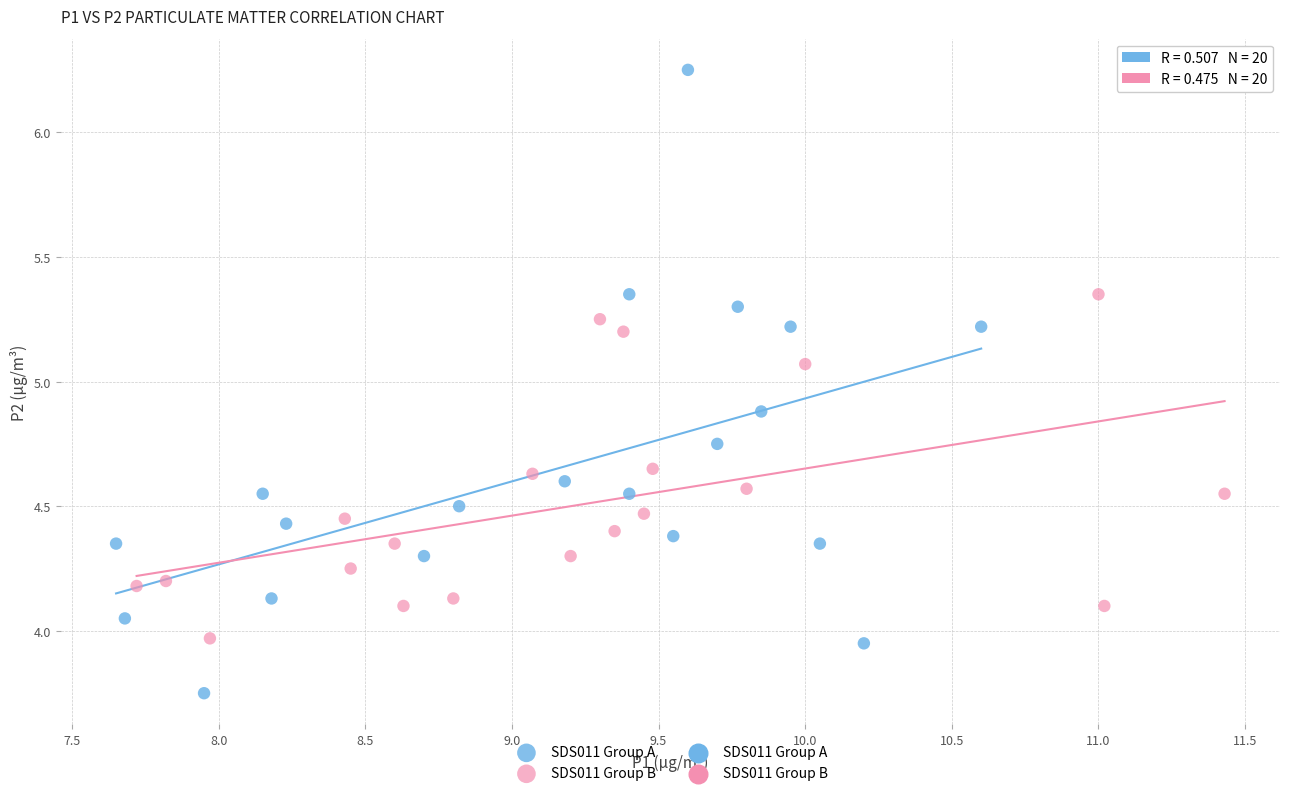

Which series contains the lowest Y value?

SDS011 Group A